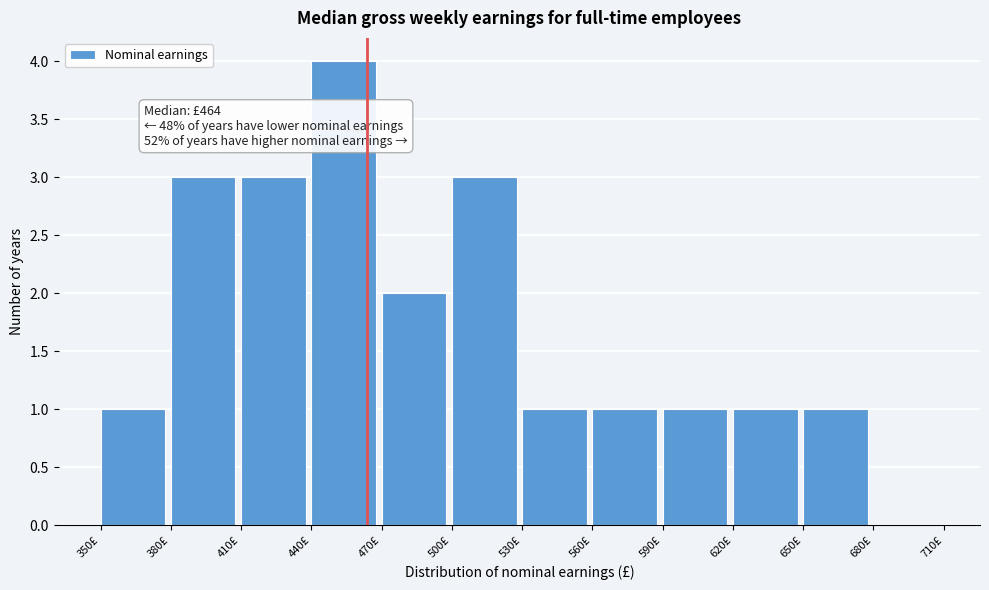

Over which range of the x-axis is the bar tallest?

440 to 470